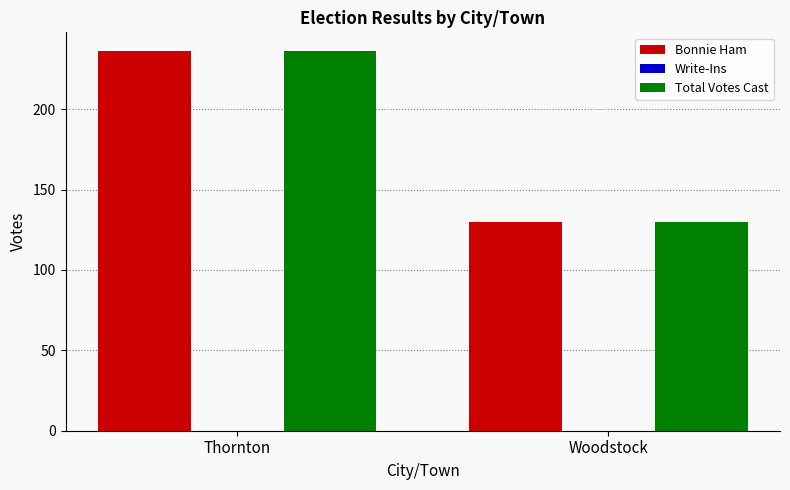

Is the value of Total Votes Cast at Woodstock greater than the value of Bonnie Ham at Thornton?

No